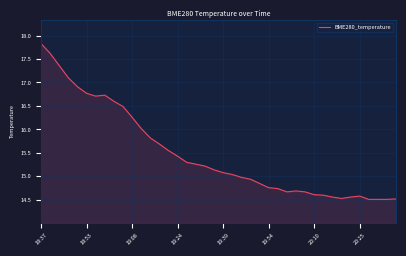

What is the maximum value shown in the chart?

17.8